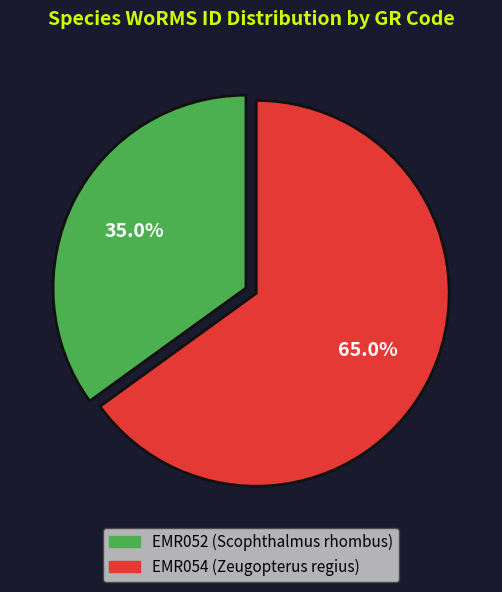

True or false: EMR052 accounts for 35% of the total.

True